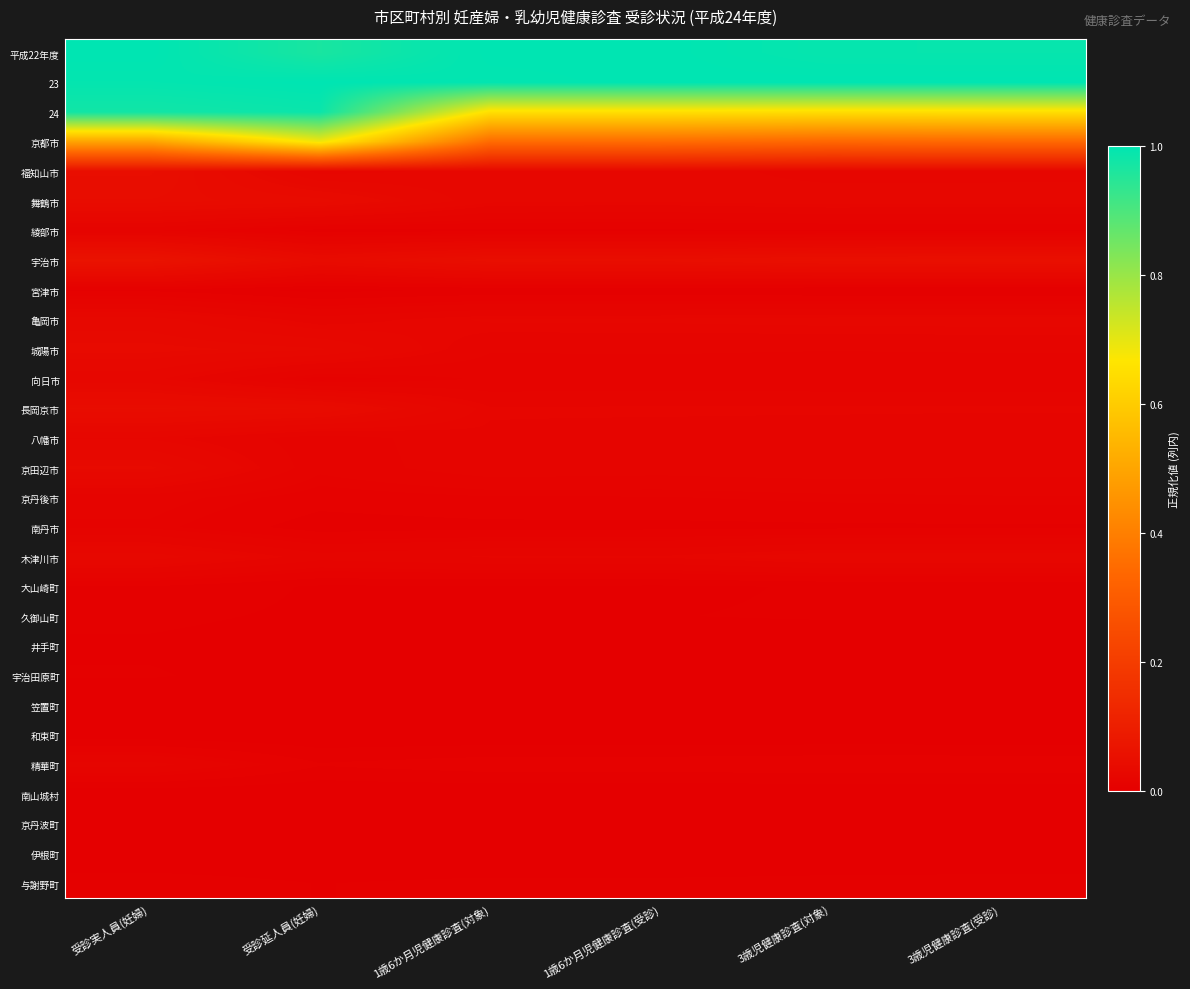

List the series in order of their peak value, lowest first.

笠置町, 南山城村, 伊根町, 和束町, 井手町, 京丹波町, 宇治田原町, 久御山町, 与謝野町, 宮津市, 大山崎町, 南丹市, 綾部市, 京丹後市, 精華町, 八幡市, 向日市, 亀岡市, 木津川市, 京田辺市, 城陽市, 舞鶴市, 長岡京市, 福知山市, 宇治市, 京都市, 24, 平成22年度, 23